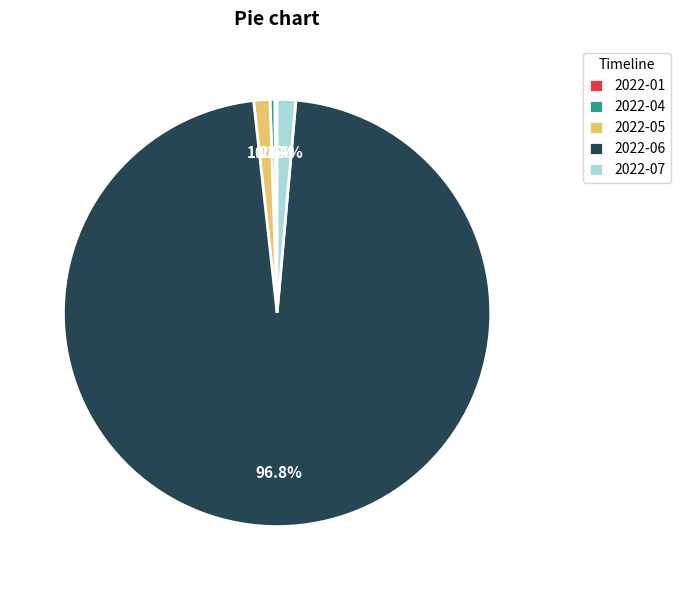

How much of the chart is everything except 2022-05?

98.8%